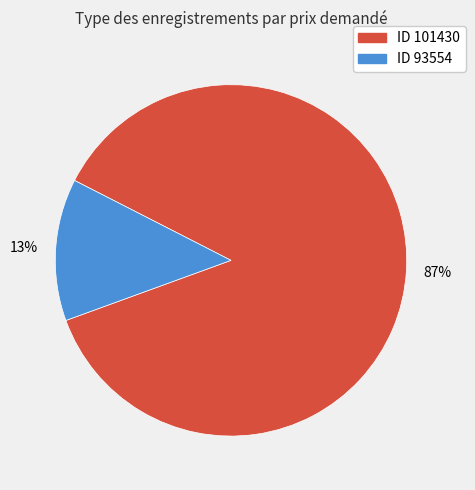

Does any single category account for the majority?

Yes